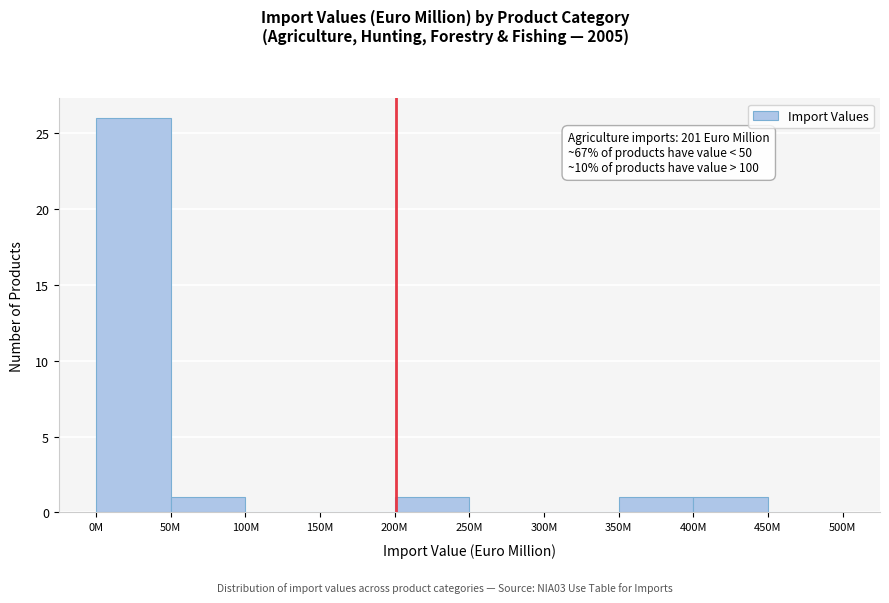

Reading left to right, list all the values displayed in this chart.

0M=26	50M=1	100M=0	150M=0	200M=1	250M=0	300M=0	350M=1	400M=1	450M=0